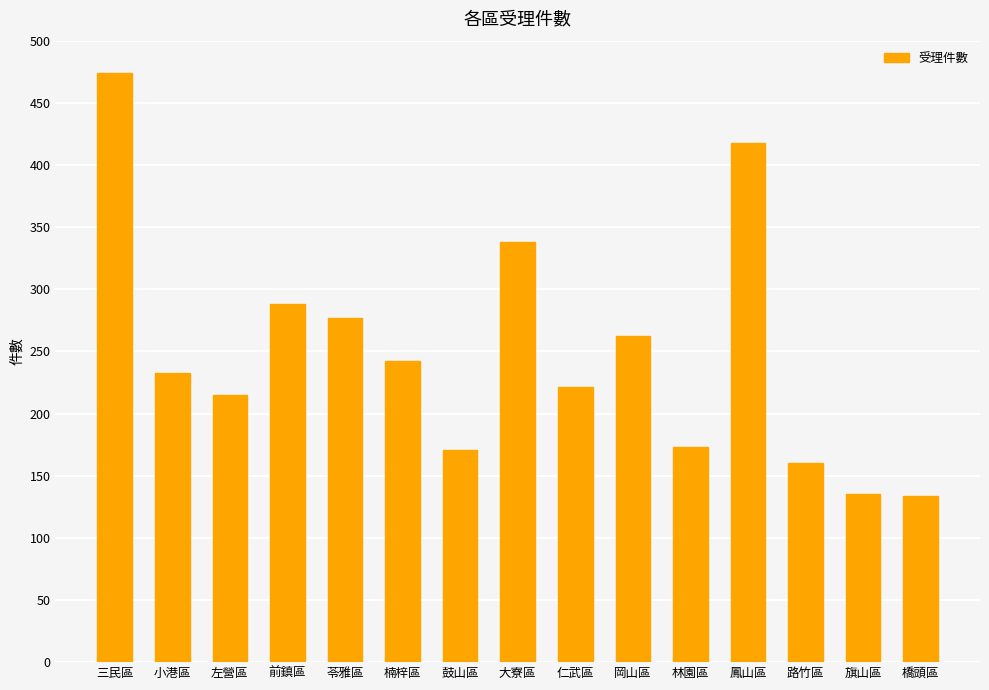

The chart shows a value of 242 at 楠梓區. True or false?

True